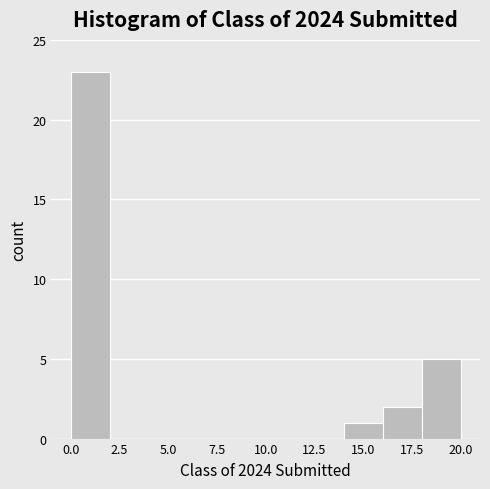

Which range on the x-axis has the tallest bar?

0 to 2